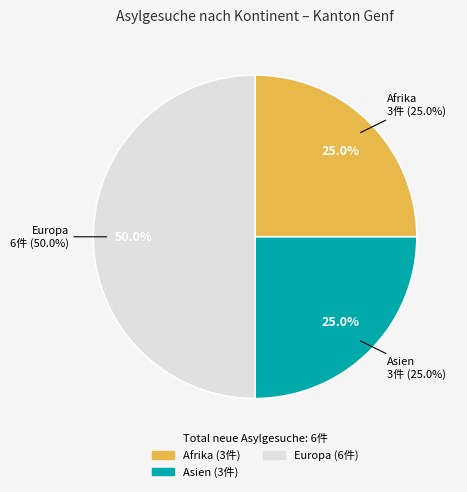

Is Amerika the majority of the pie?

No